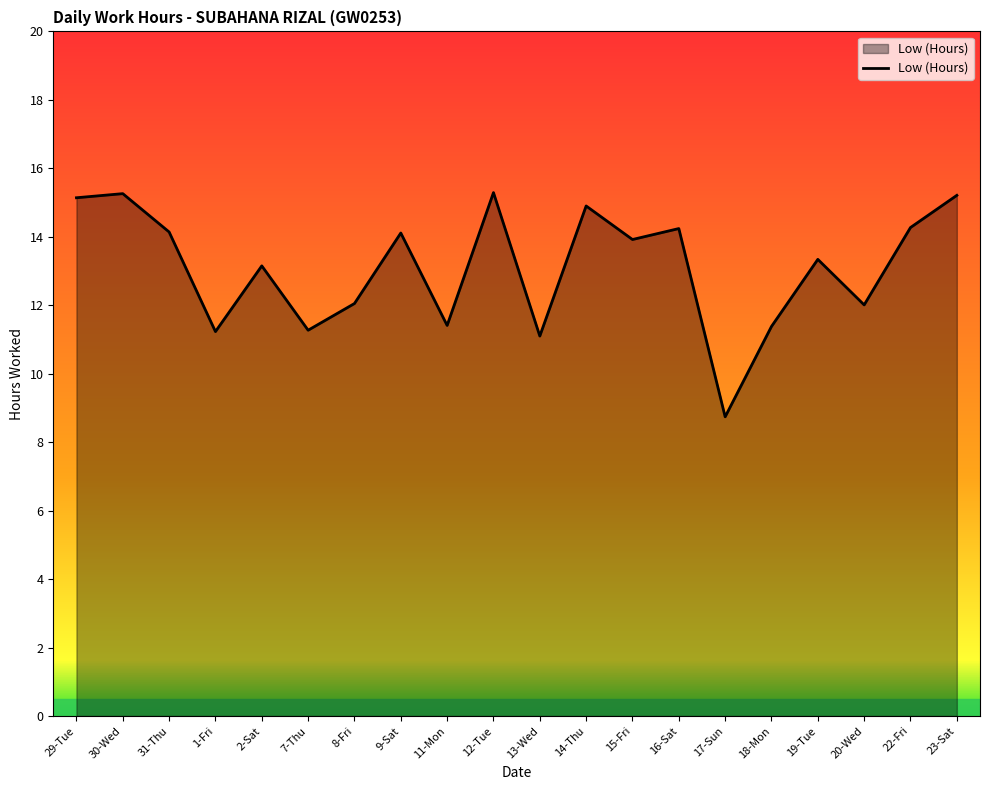

What is the change in value from 30-Wed to 1-Fri?

-4.0